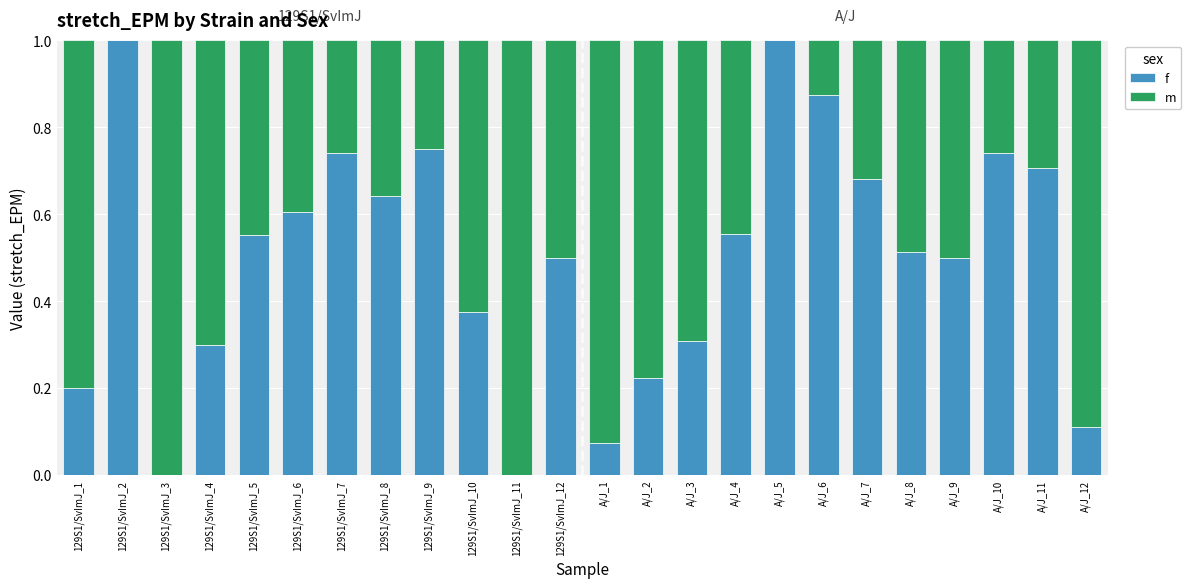

What is the total value across all series at A/J_4?

1.0